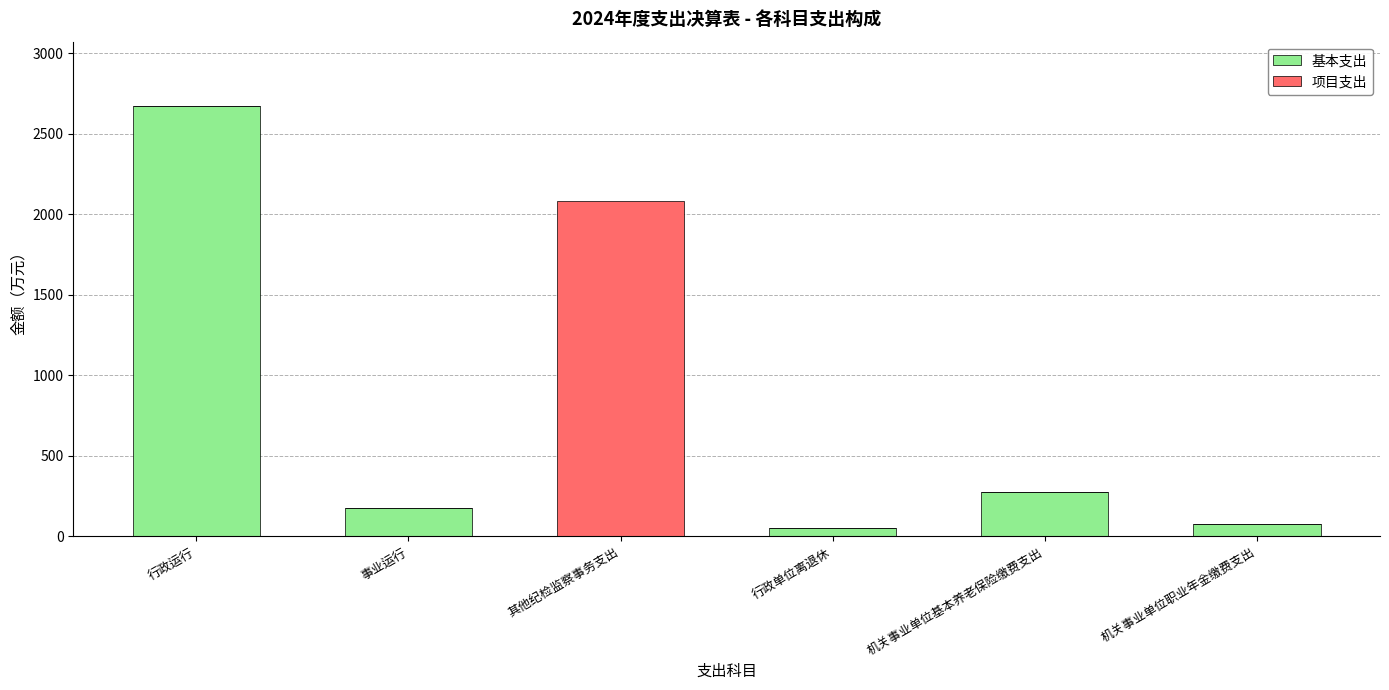

What is the maximum value for 基本支出?

2670.1